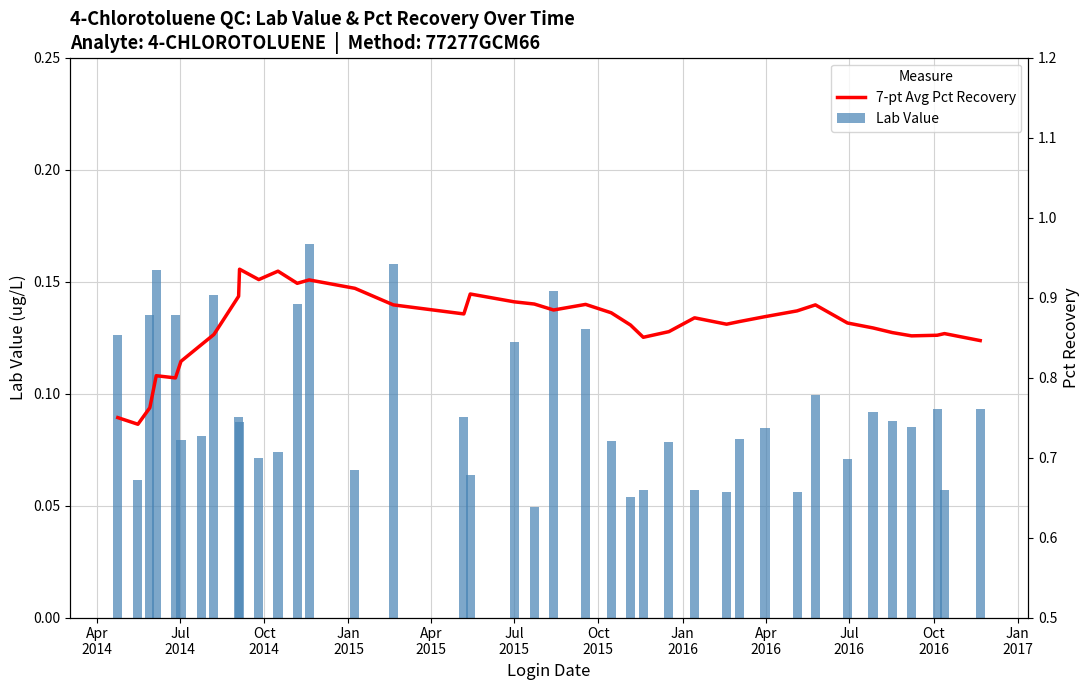

Which series has the largest total across all categories?

7-pt Avg Pct Recovery